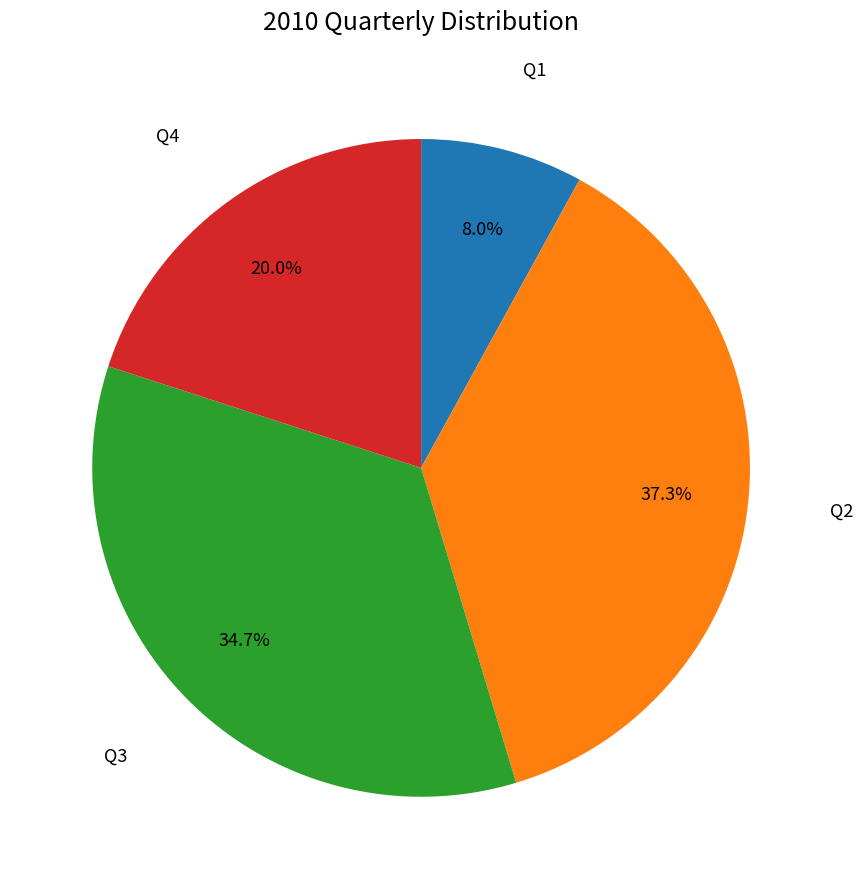

Is there any slice that represents more than half of the pie?

No